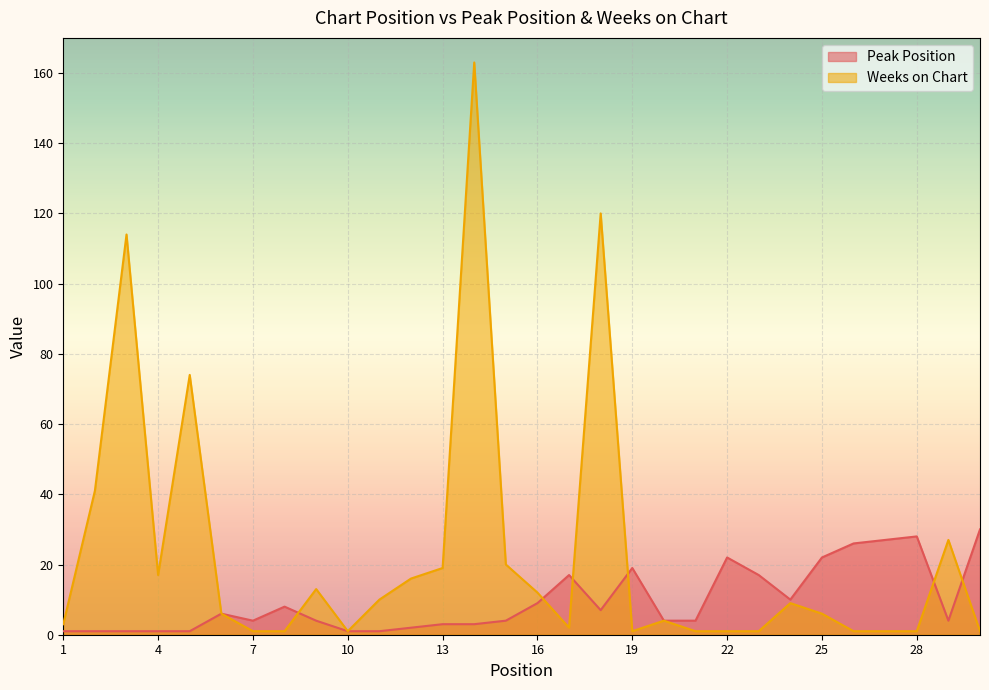

In Weeks on Chart, how many points are lower than both neighbors (excluding endpoints)?

4